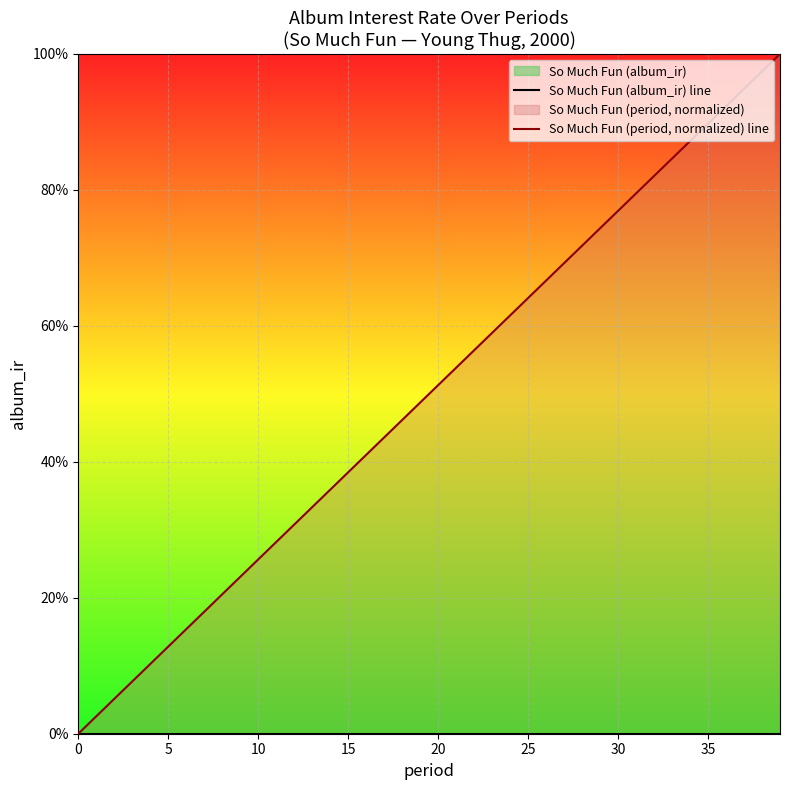

Count the number of data series in this chart.

2